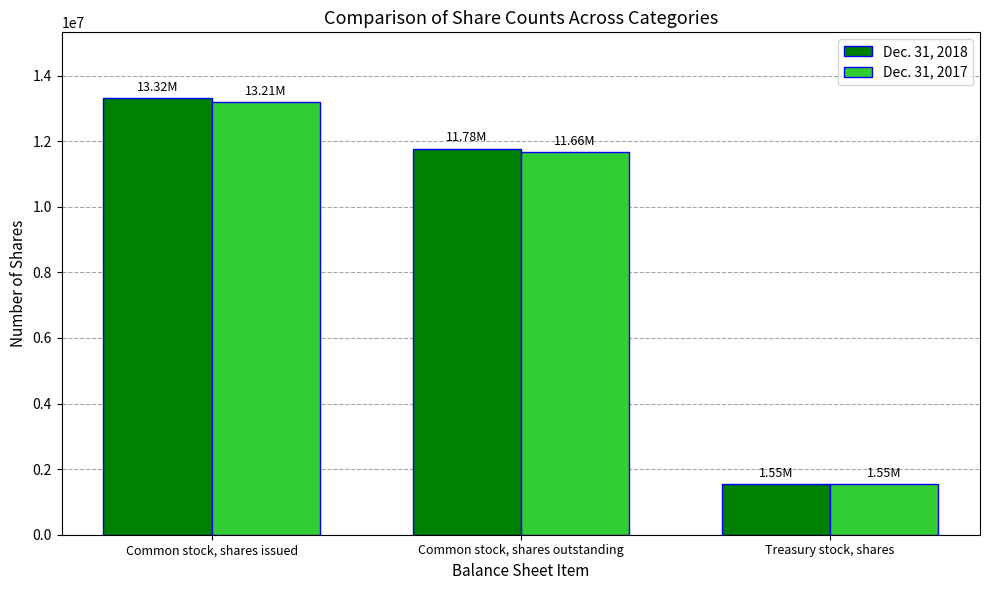

How many bars are there in each group?

2